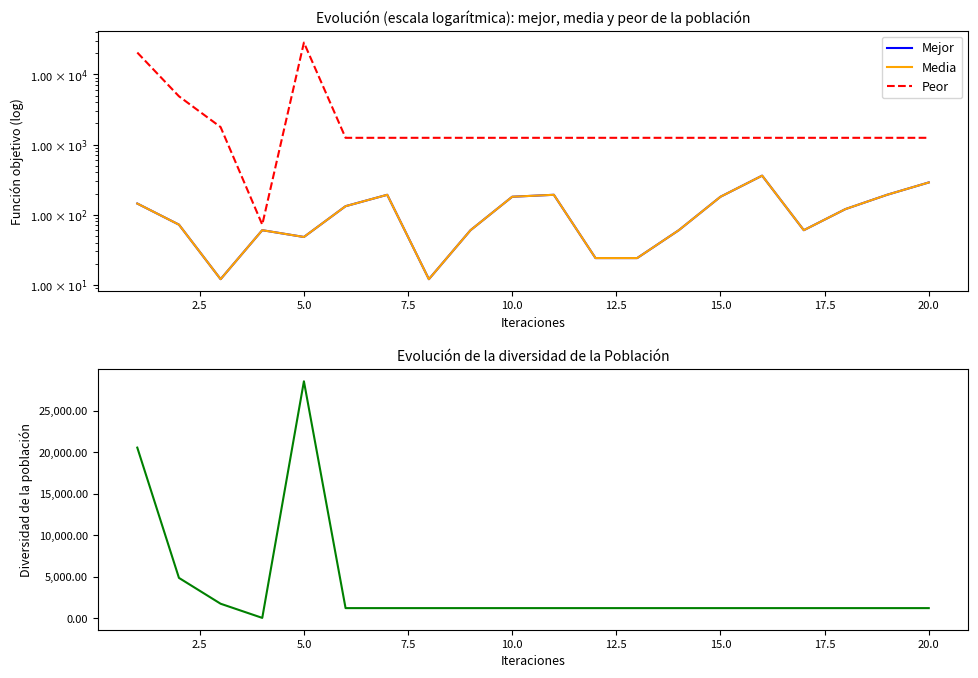

True or false: Media and Diversidad cross at least once.

False